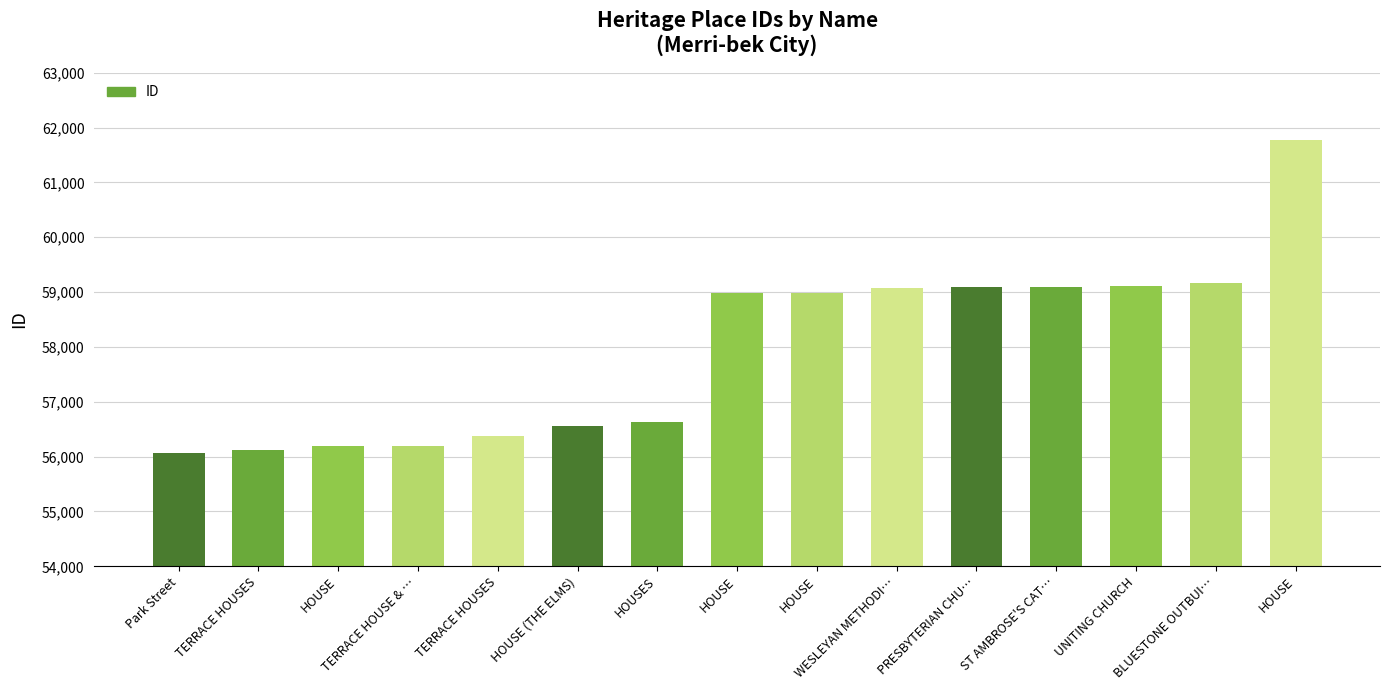

List the labels in order of value, smallest first.

Park Street, TERRACE HOUSES, HOUSE, TERRACE HOUSE & …, TERRACE HOUSES, HOUSE (THE ELMS), HOUSES, HOUSE, HOUSE, WESLEYAN METHODI…, PRESBYTERIAN CHU…, ST AMBROSE'S CAT…, UNITING CHURCH, BLUESTONE OUTBUI…, HOUSE